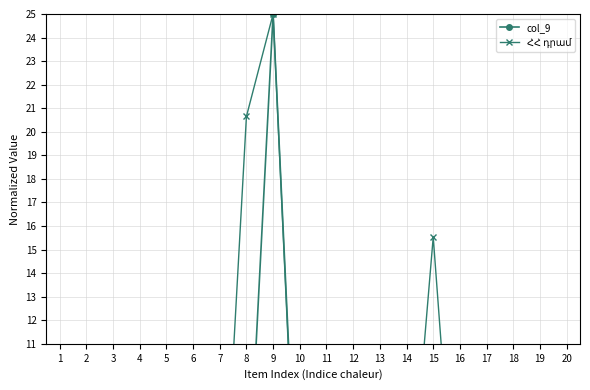

In col_9, how many points are lower than both neighbors (excluding endpoints)?

5